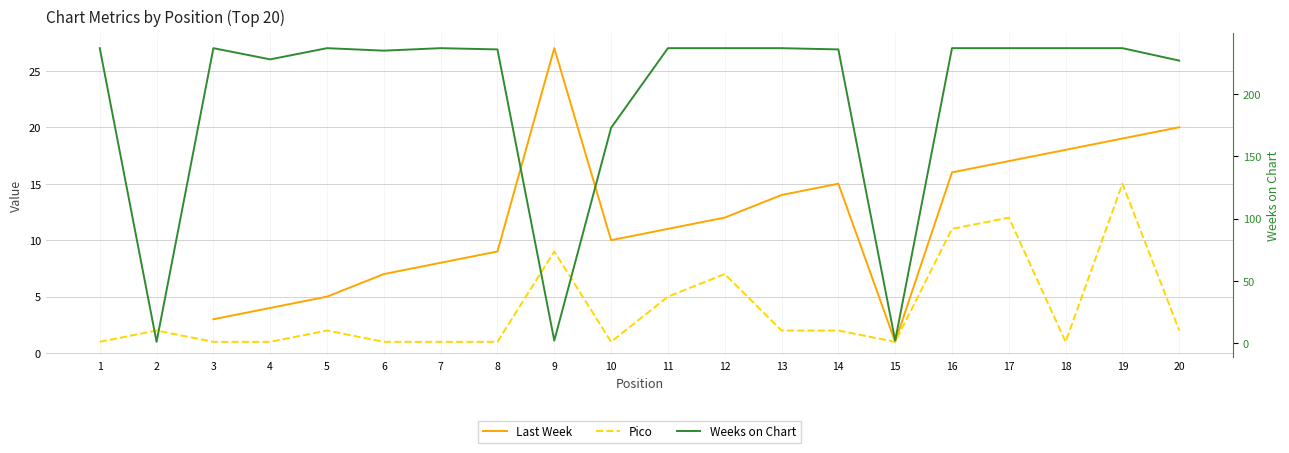

The value of Last Week at 11 is 15.1. True or false?

False